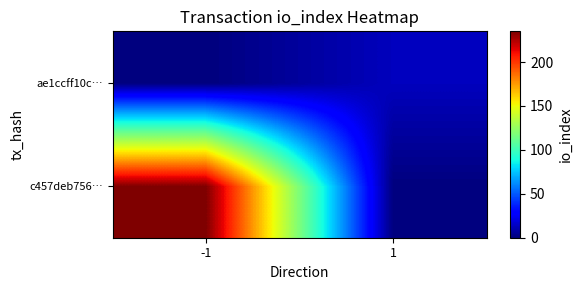

Rank the series by their average value, from lowest to highest.

ae1ccff10c…, c457deb756…